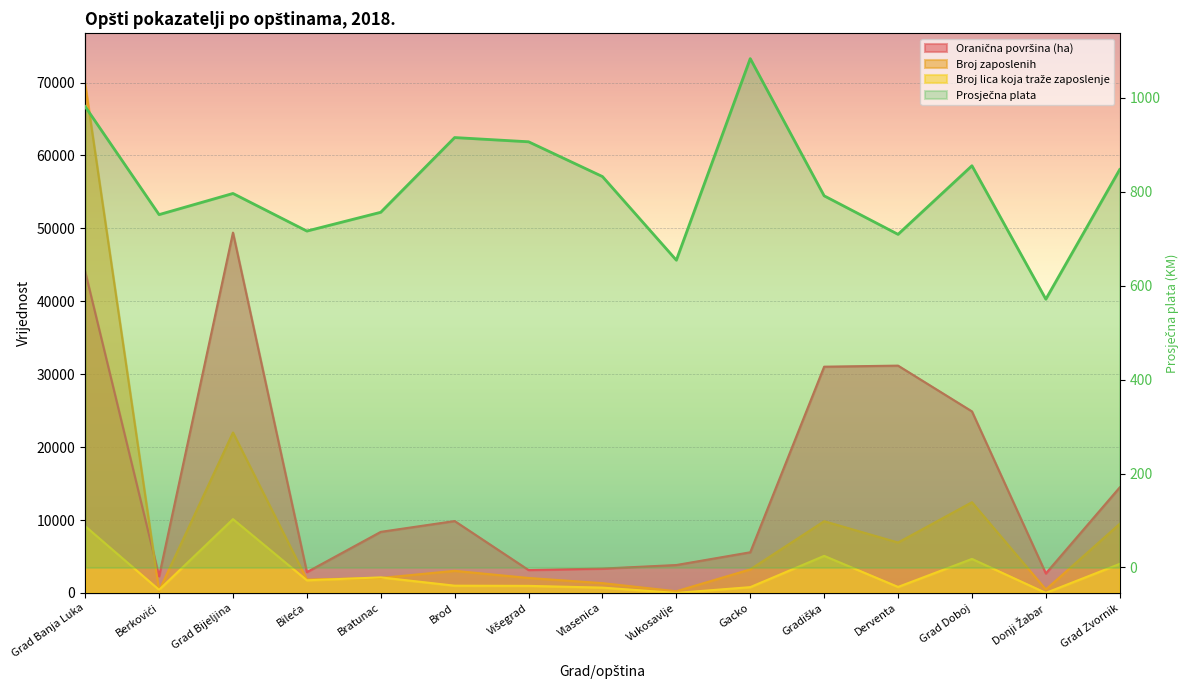

What is the average value of the Broj lica koja traže zaposlenje series?

2772.1